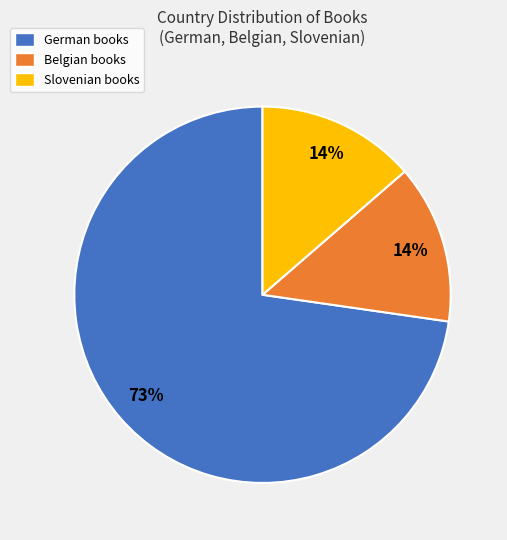

Is it true that German is 62% of the pie?

False